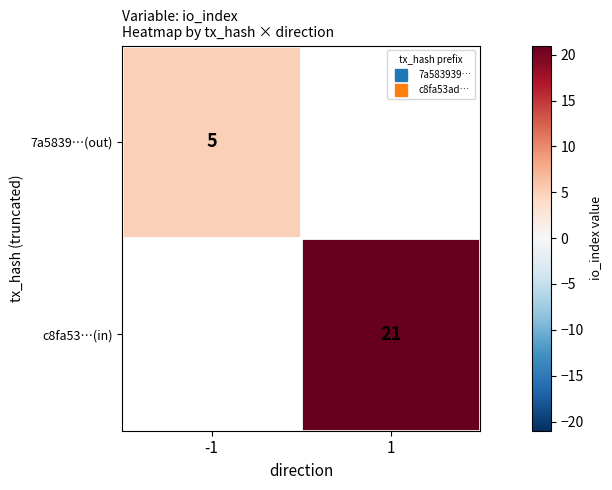

Count the number of data series in this chart.

2